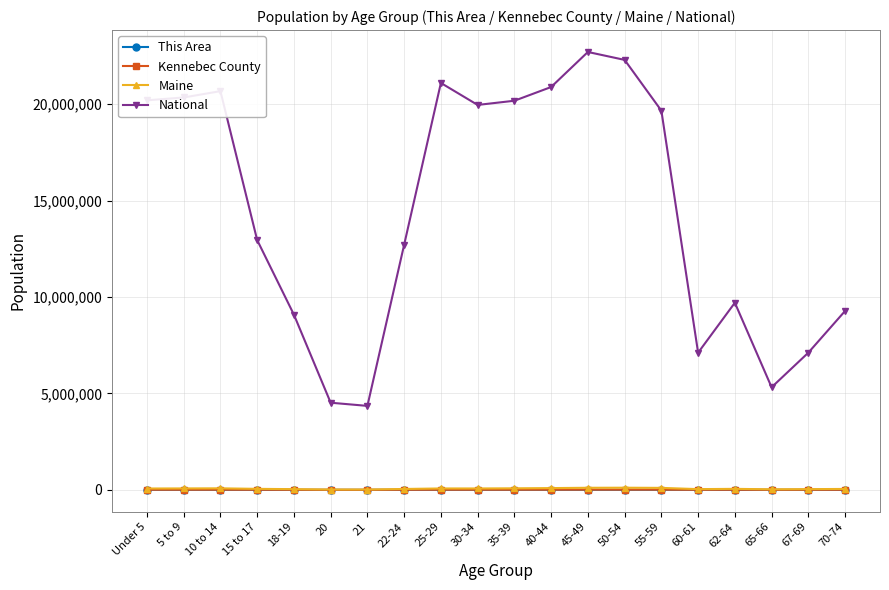

How many interior local peaks does the National series have?

4